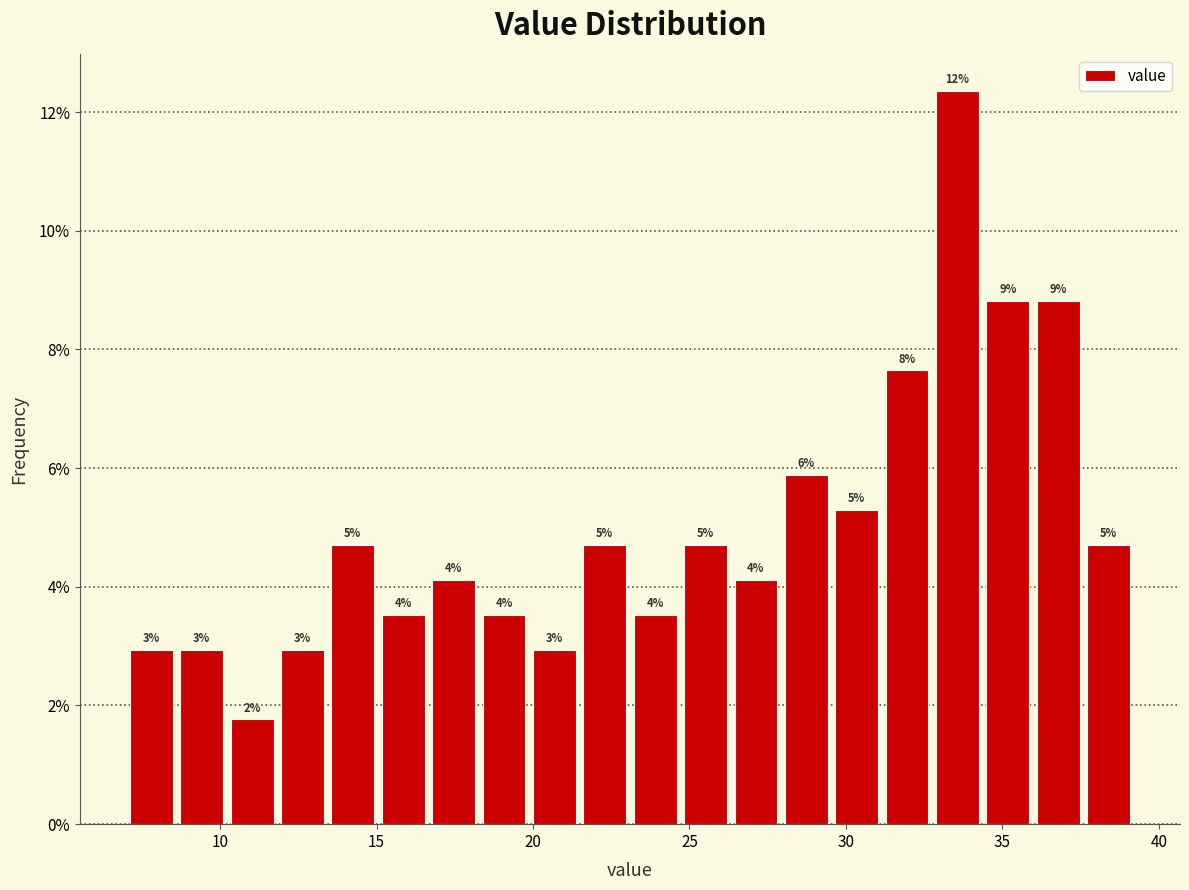

Around what value on the x-axis is the tallest bar? Give the approximate position of its centre, as read against the axis.

33.5